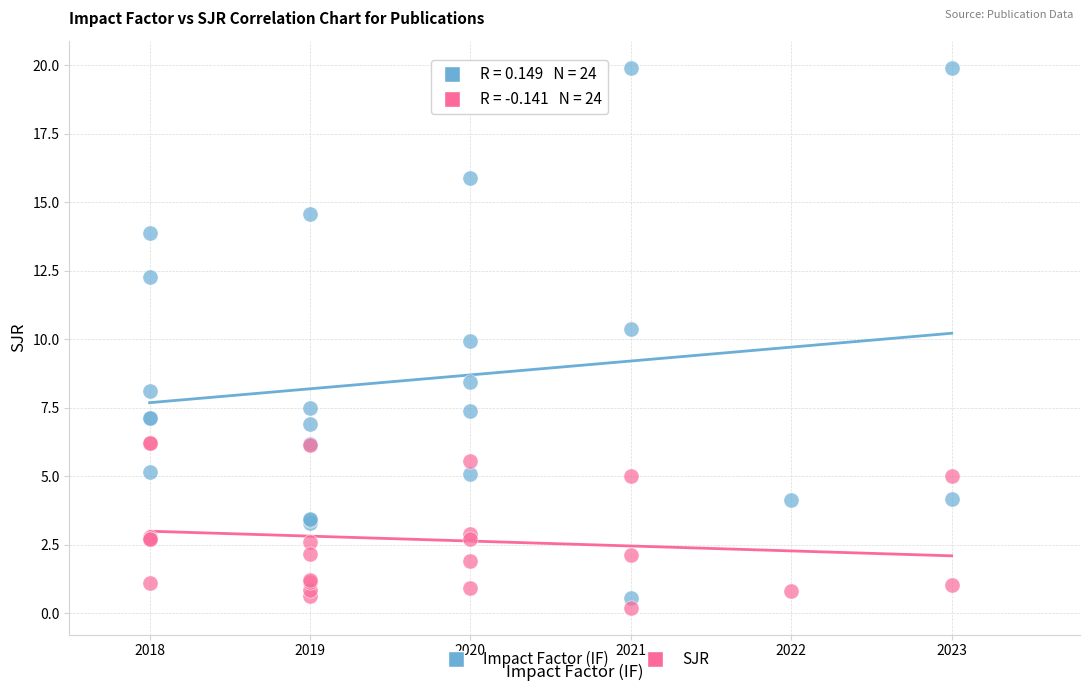

Which series reaches the maximum Y coordinate?

Impact Factor (IF)